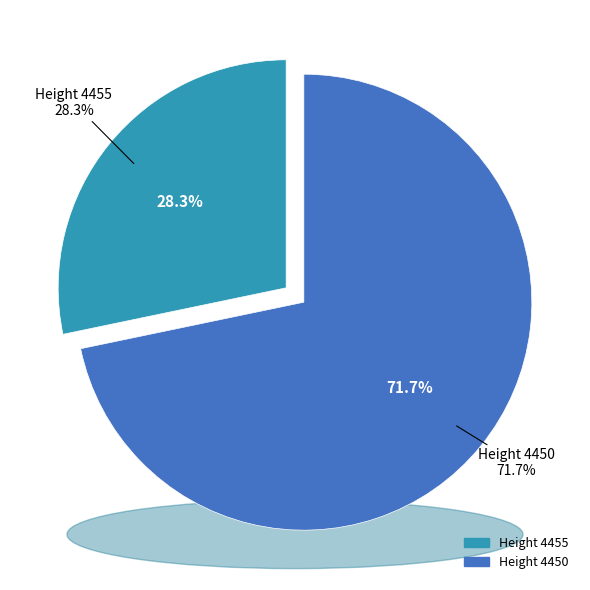

True or false: 4455 accounts for 28% of the total.

True